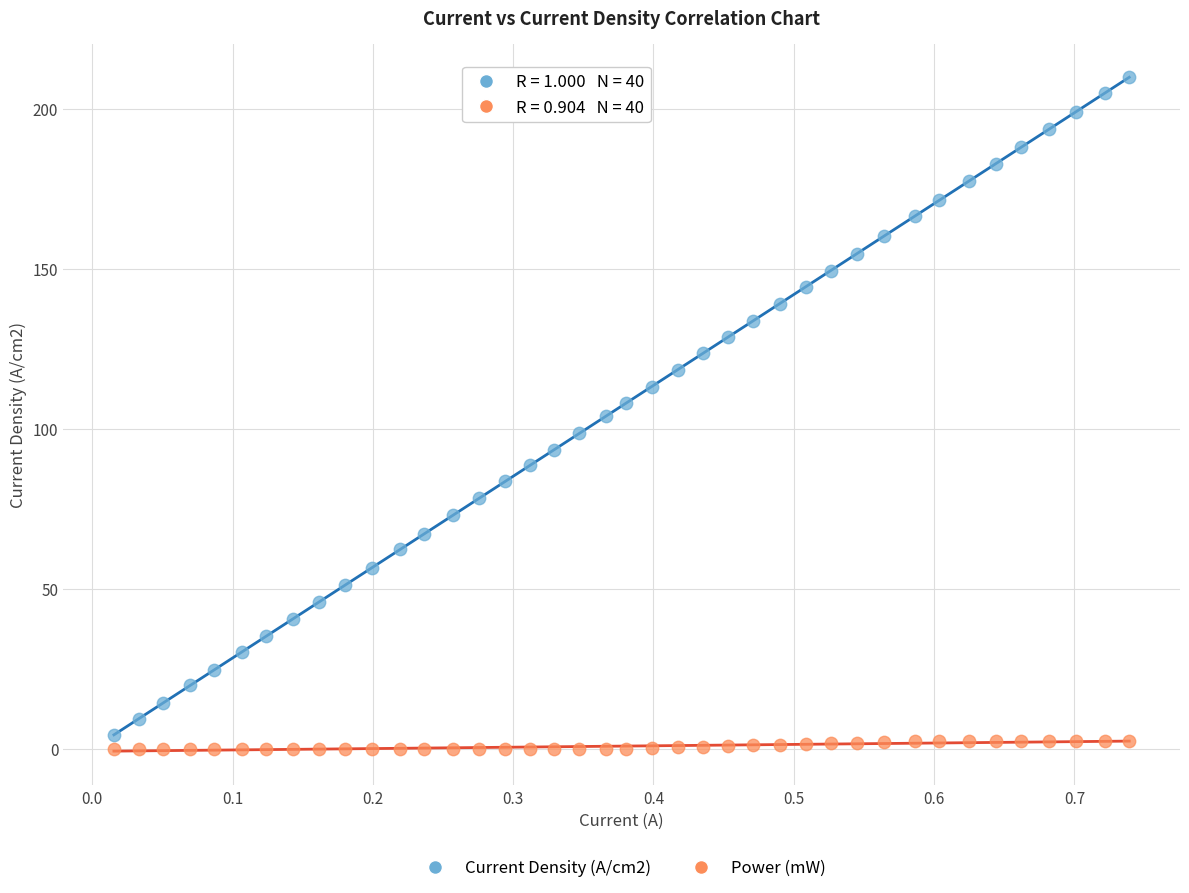

Which series reaches the maximum Y coordinate?

Current Density (A/cm2)